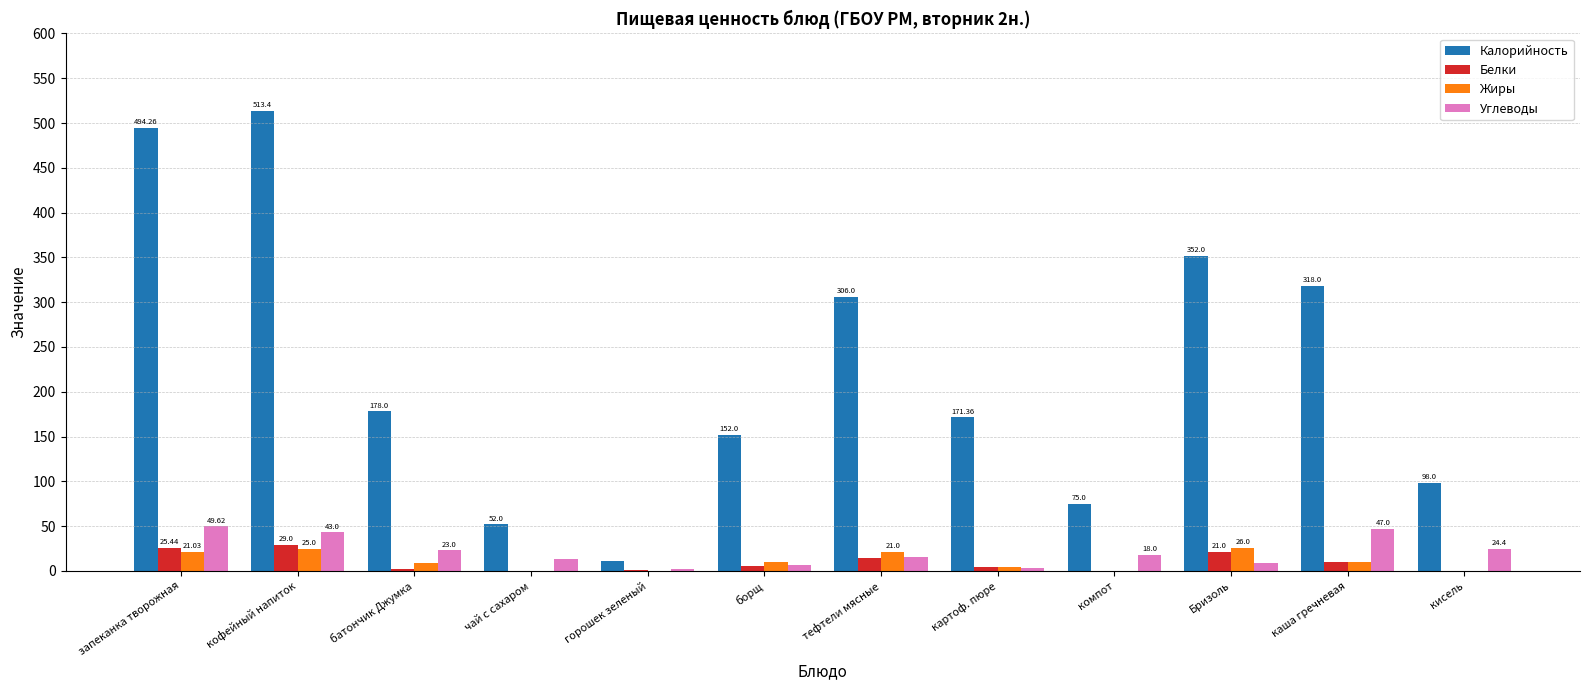

What is the average value of the Жиры series?

10.6